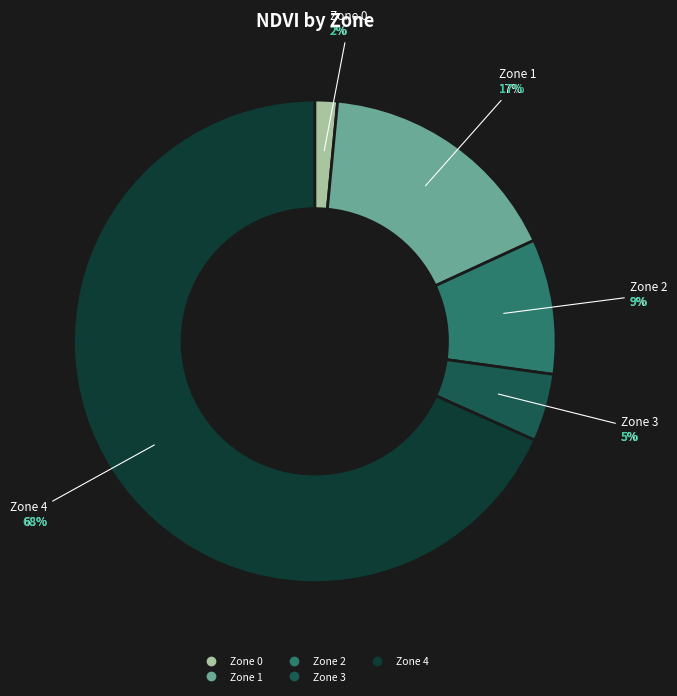

Does any single category account for the majority?

Yes